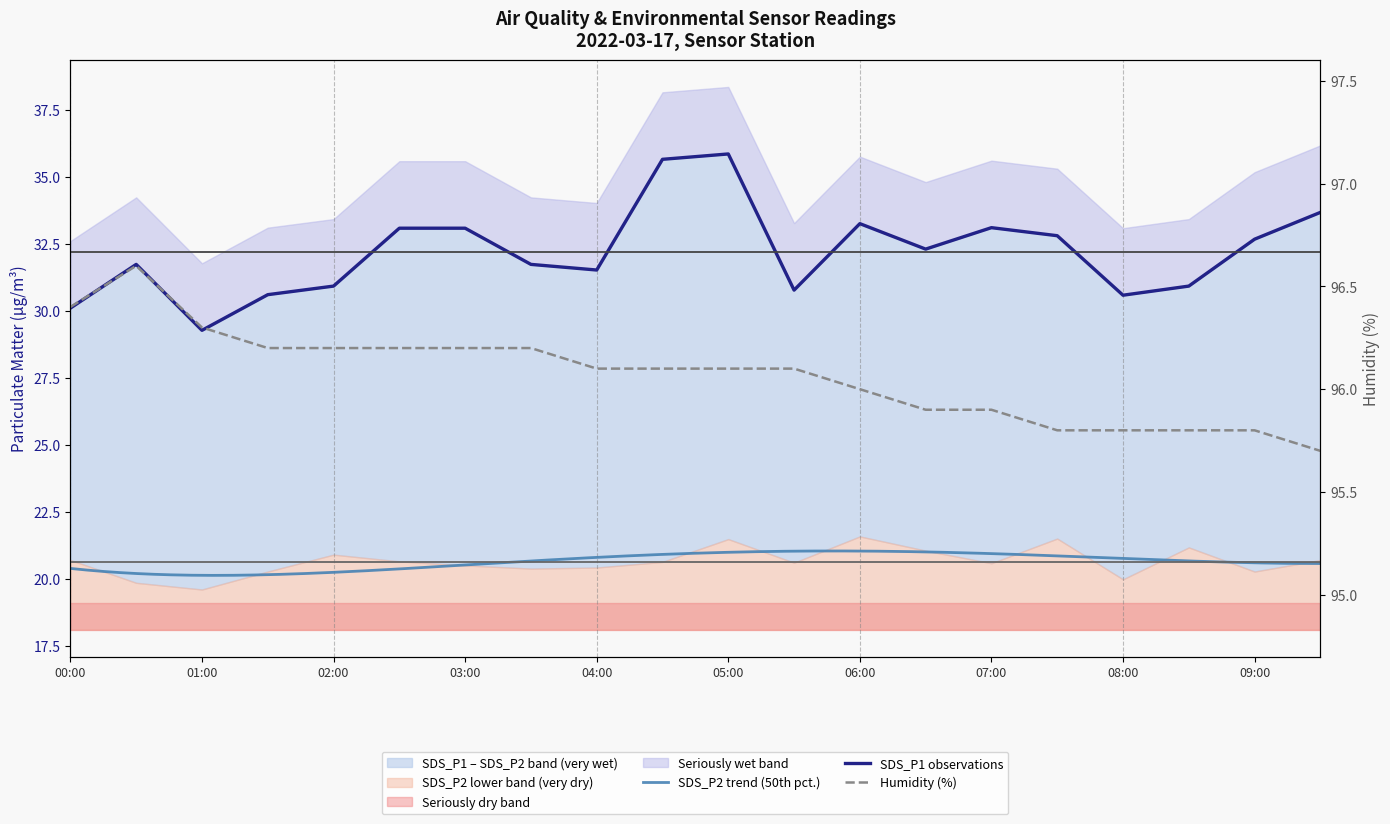

Is it true that SDS_P1 equals 30.6 at 01:30?

True